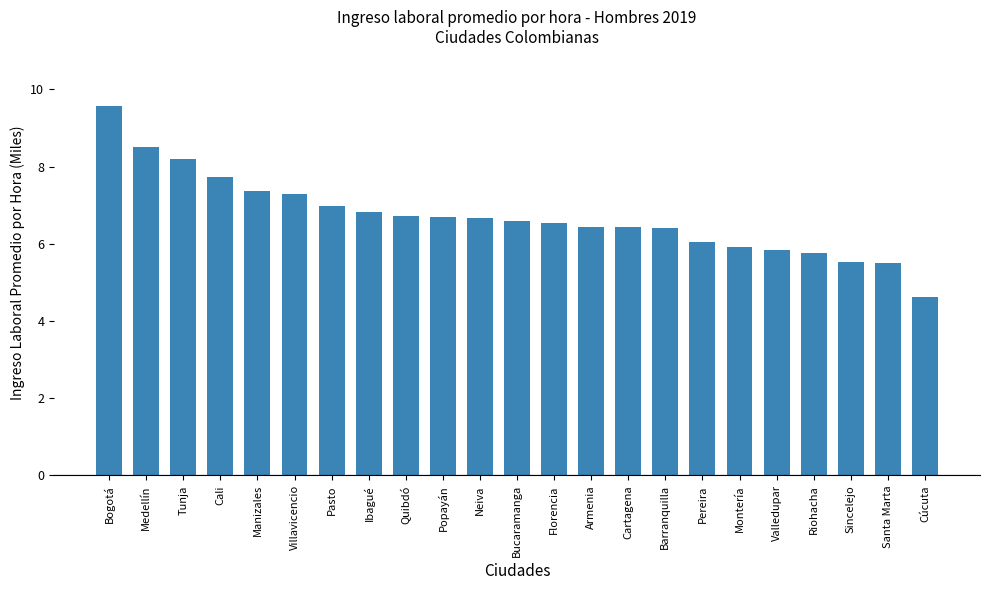

What is the label of the 14th bar from the right?

Popayán